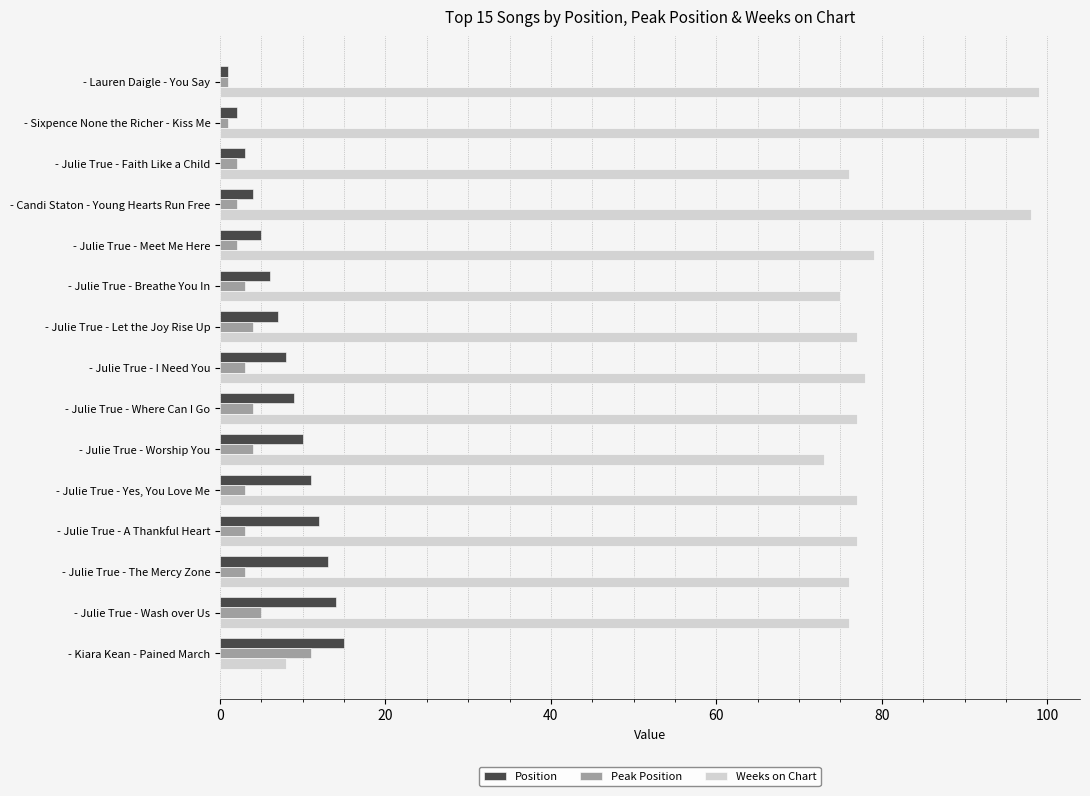

What is the greatest value displayed?

99